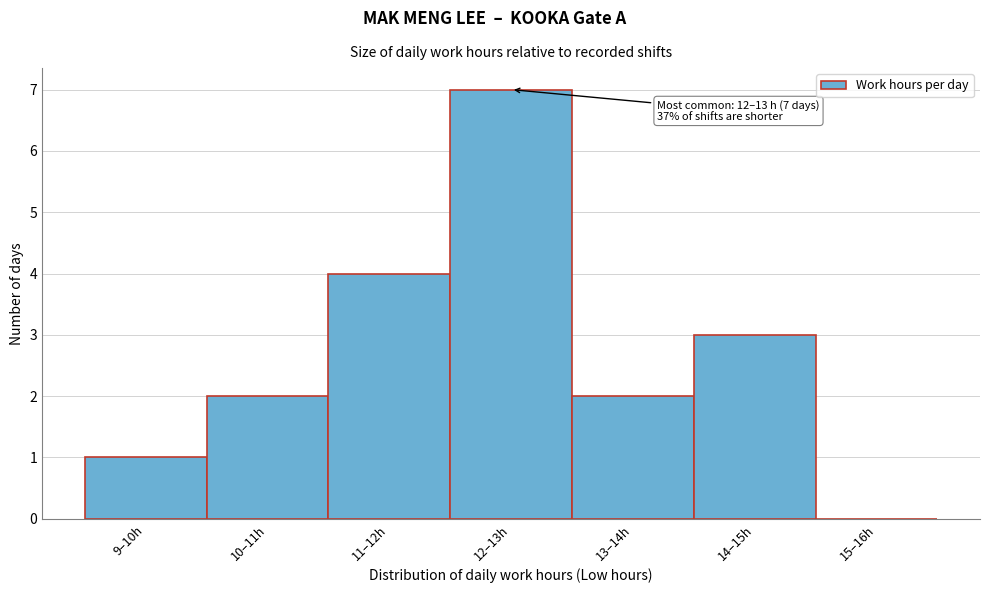

Reading left to right, transcribe all the data shown in this chart.

9–10h=1	10–11h=2	11–12h=4	12–13h=7	13–14h=2	14–15h=3	15–16h=0